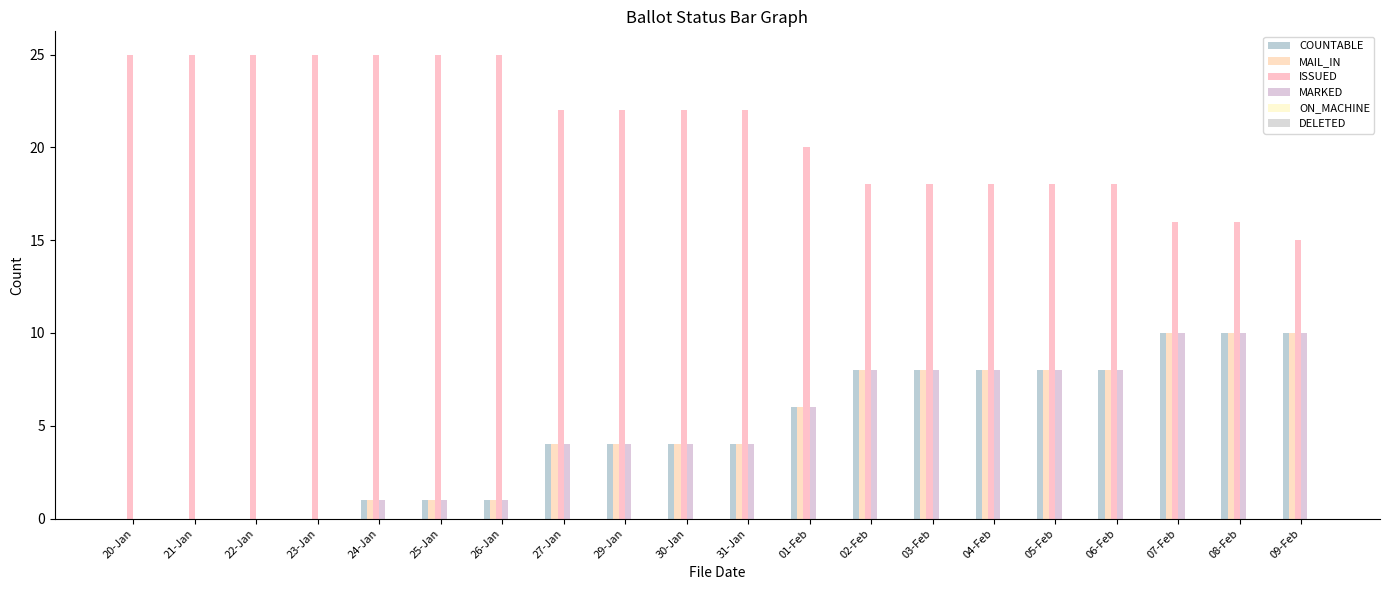

What is the maximum value for MARKED?

10